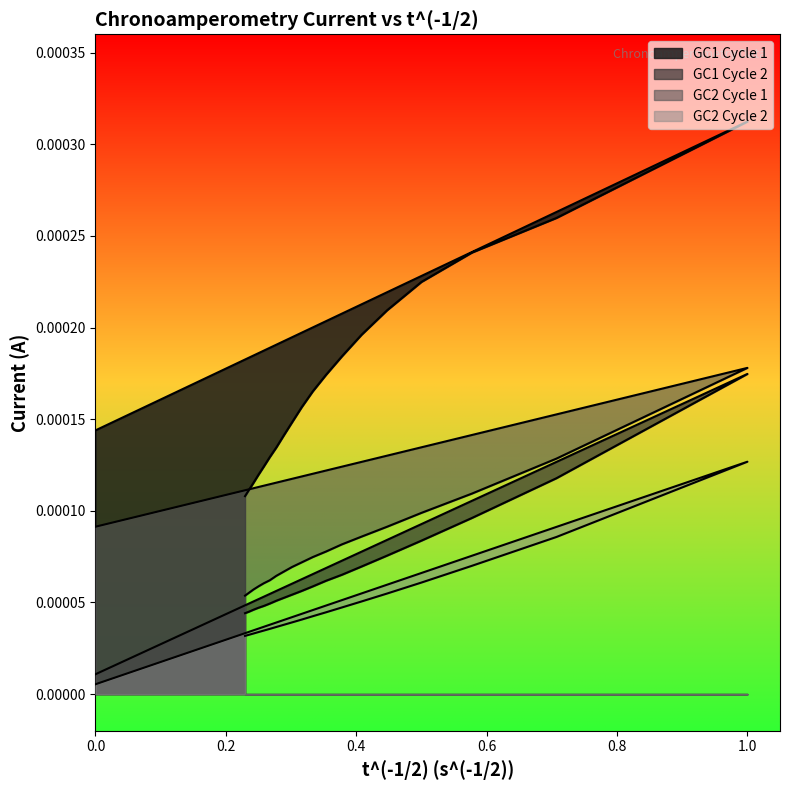

What are all the series names shown in the legend?

GC1 Cycle 1, GC1 Cycle 2, GC2 Cycle 1, GC2 Cycle 2